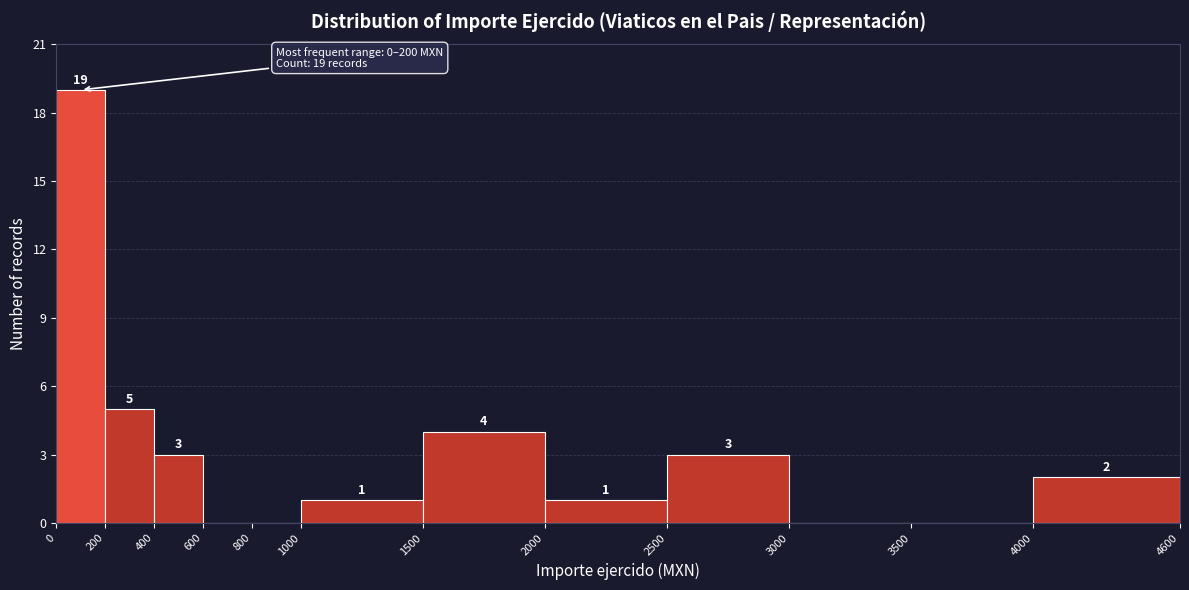

Which range on the x-axis has the tallest bar?

0 to 200